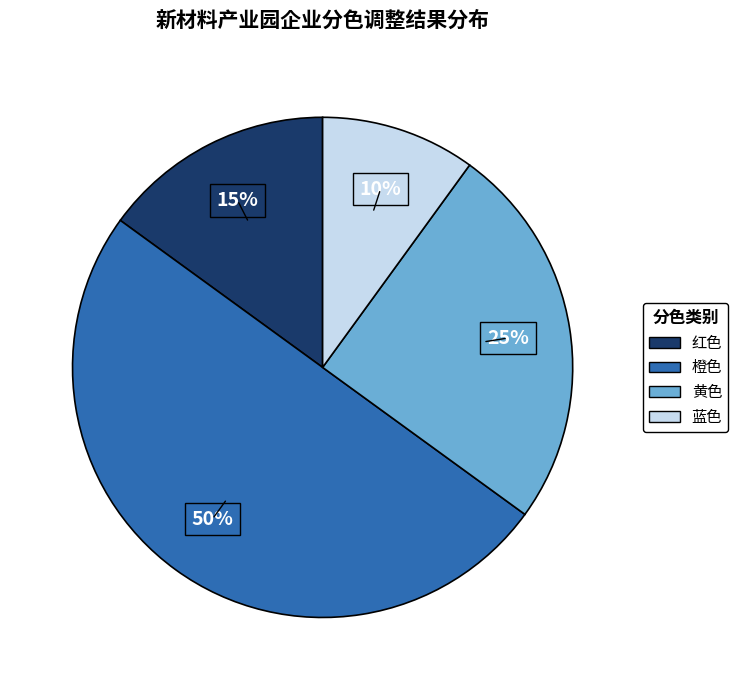

Is the sum of 红色 and 橙色 greater than half?

Yes